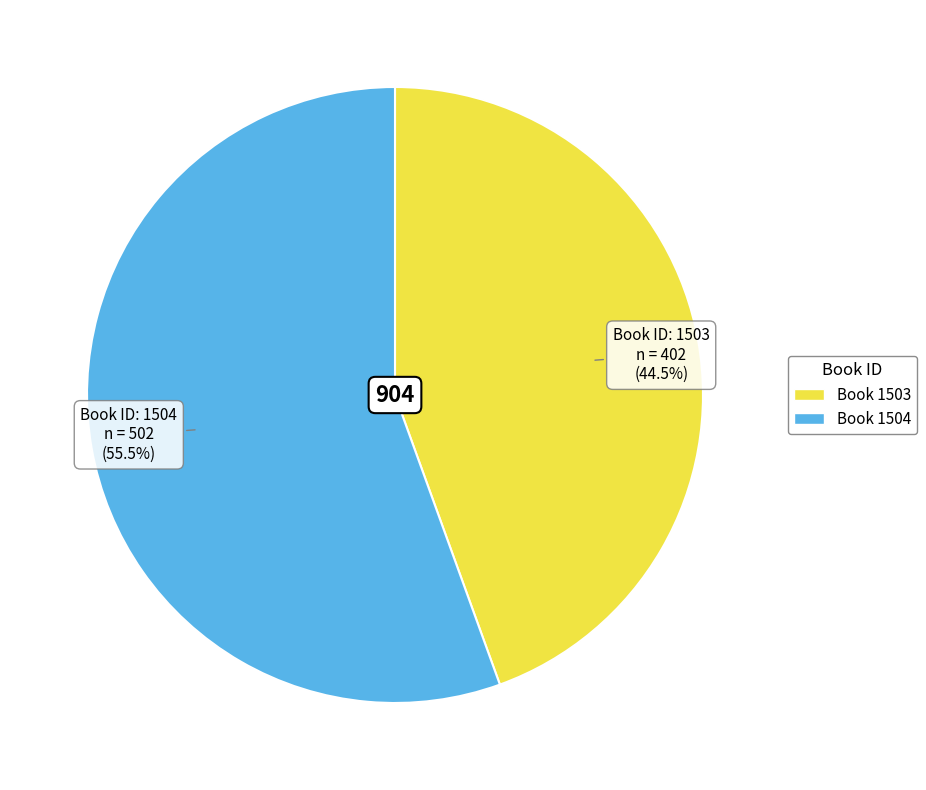

How many slices are in this pie chart?

2